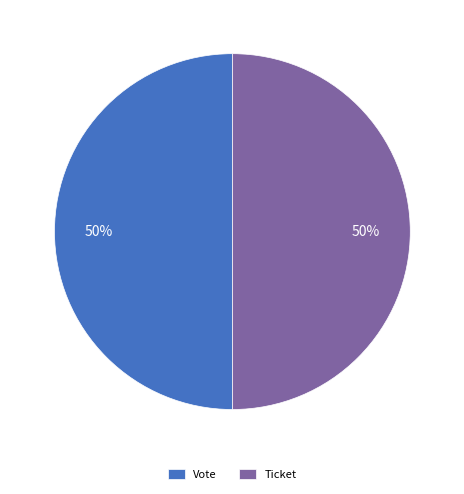

How many segments does this pie chart have?

2